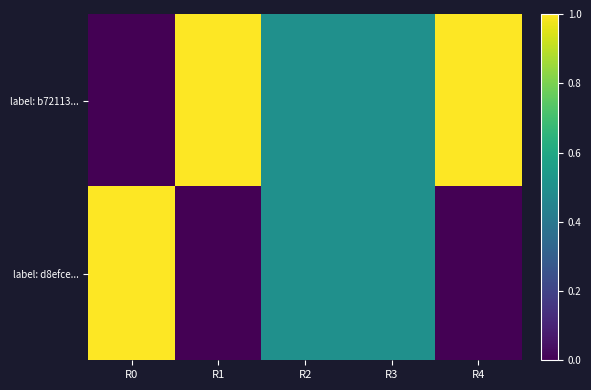

Which series has the largest total across all categories?

label: b72113...